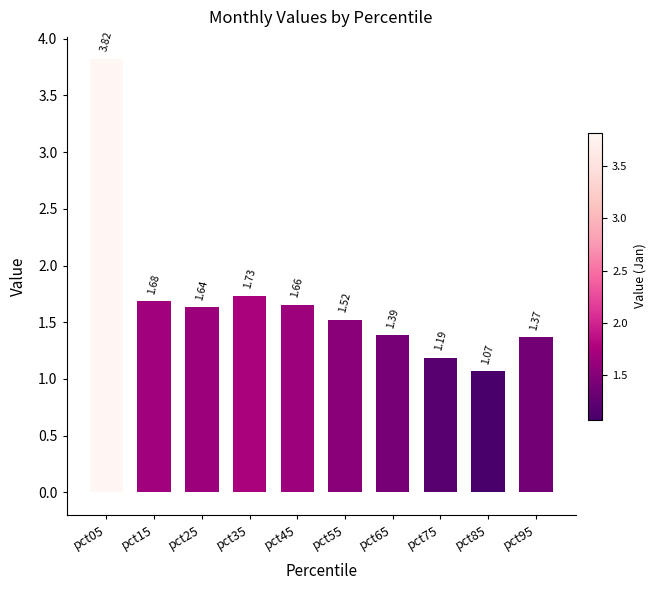

Between pct55 and pct15, which is larger?

pct15